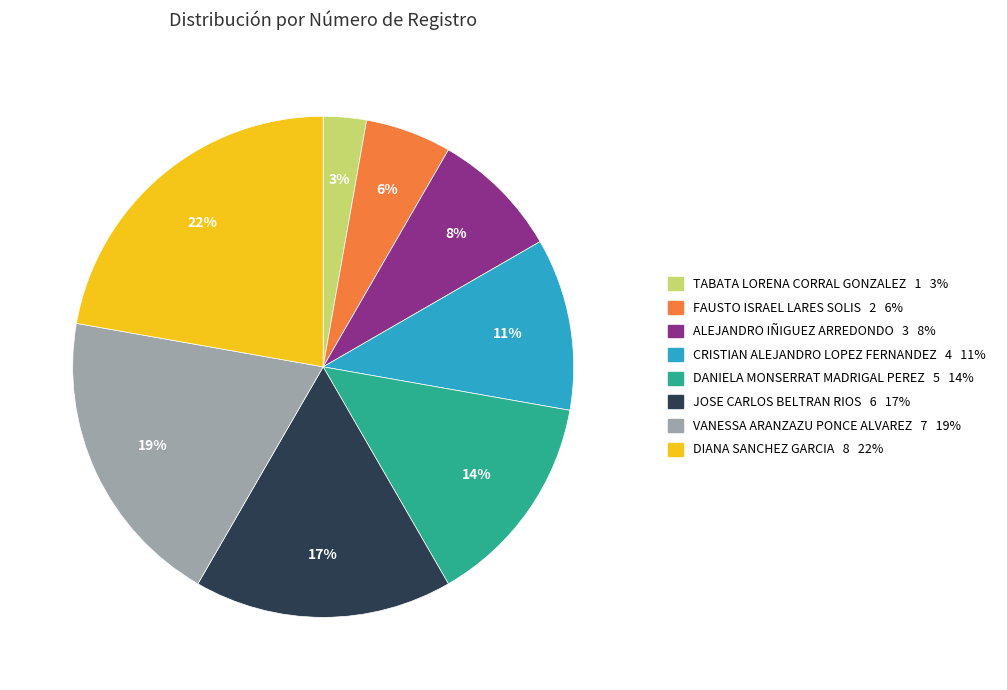

To the nearest percent, what is the average slice percentage?

12%